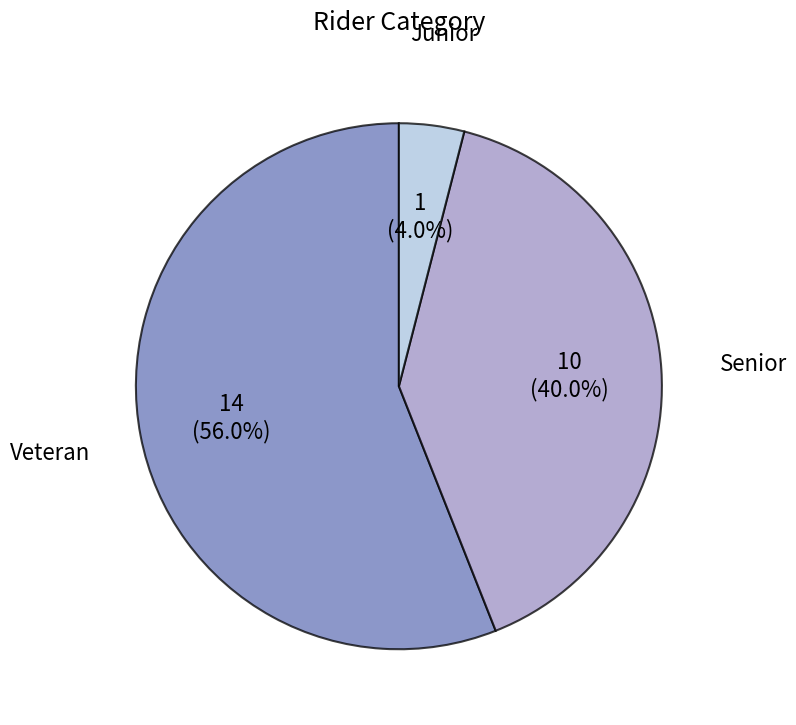

How many slices are in this pie chart?

3